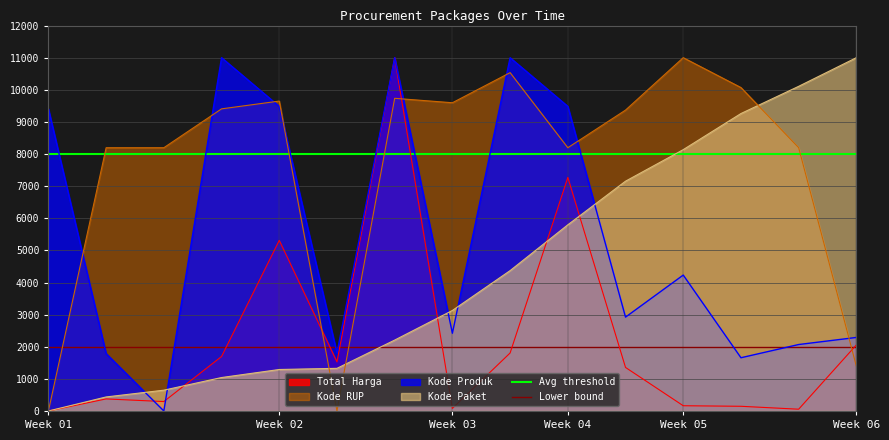

After their last crossing, which series has the higher values: Kode Paket or Kode Produk?

Kode Paket